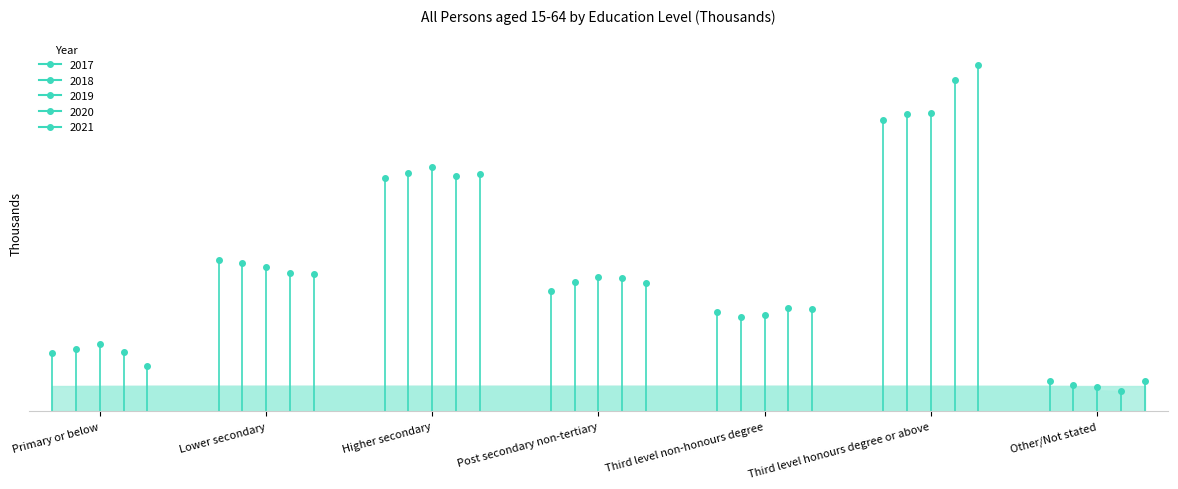

What is the label of the 7th point from the left?

Other/Not stated